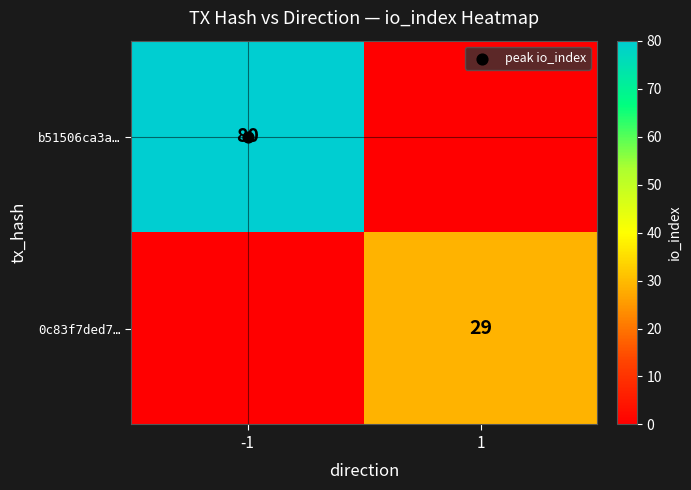

At which category is the sum across all series the highest?

-1